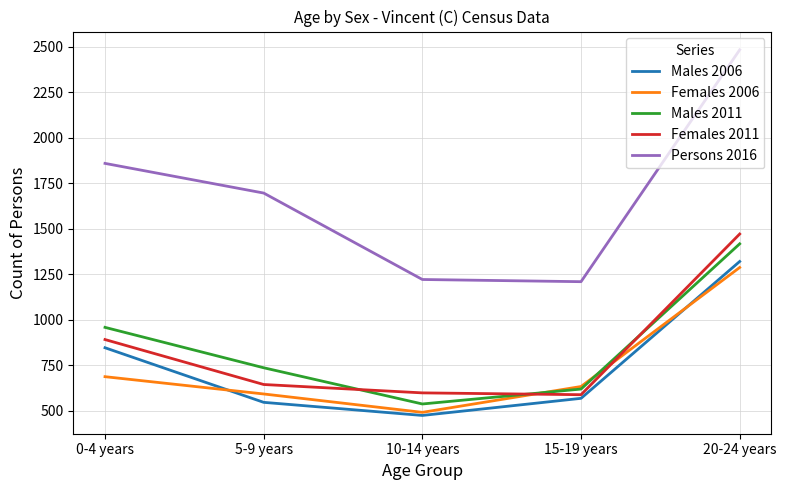

Rank the series by their maximum value, from highest to lowest.

Persons 2016, Females 2011, Males 2011, Males 2006, Females 2006